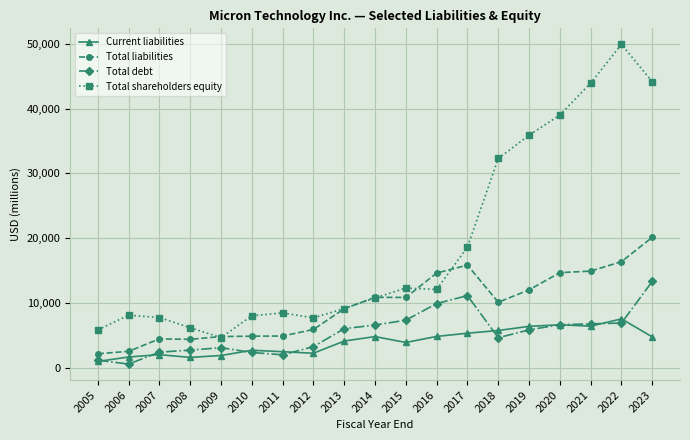

The value of Total shareholders equity at 2017 is 10441. True or false?

False